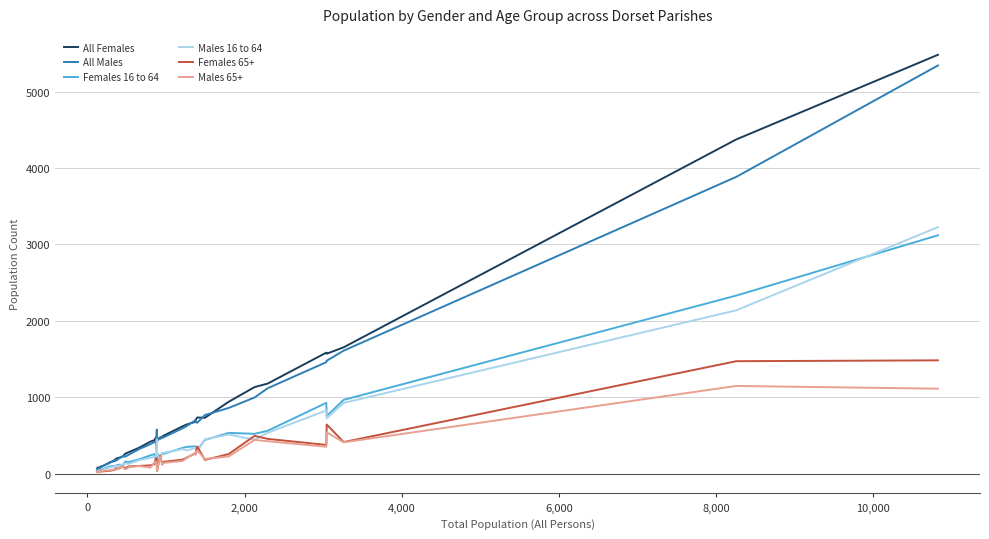

What is the maximum value shown in the chart?

5482